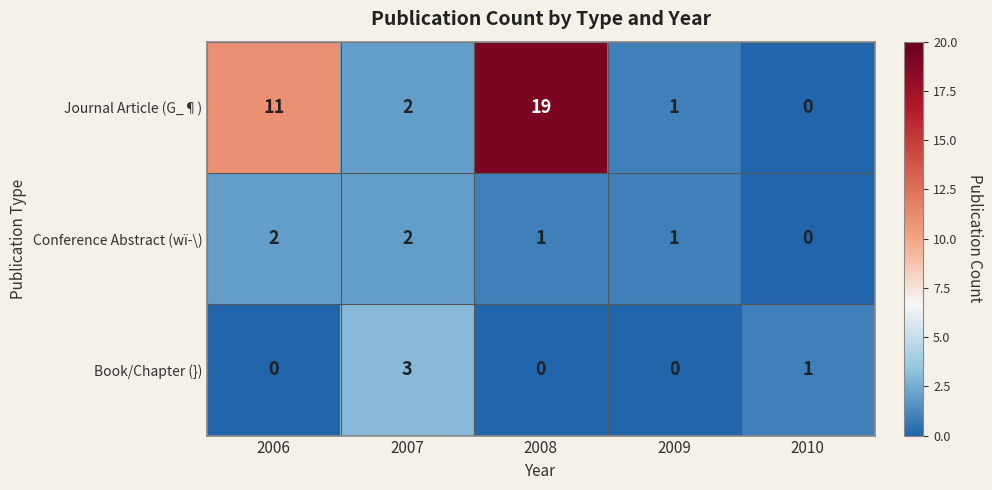

At which category is the sum across all series the highest?

2008